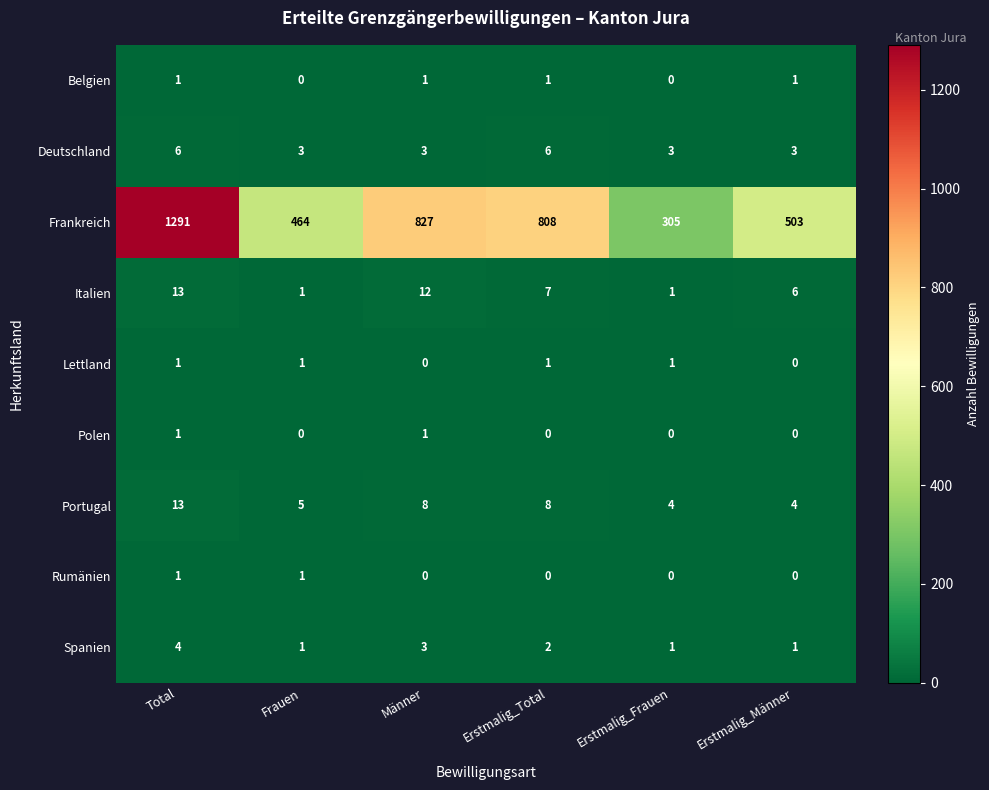

What is the average value of the Portugal series?

7